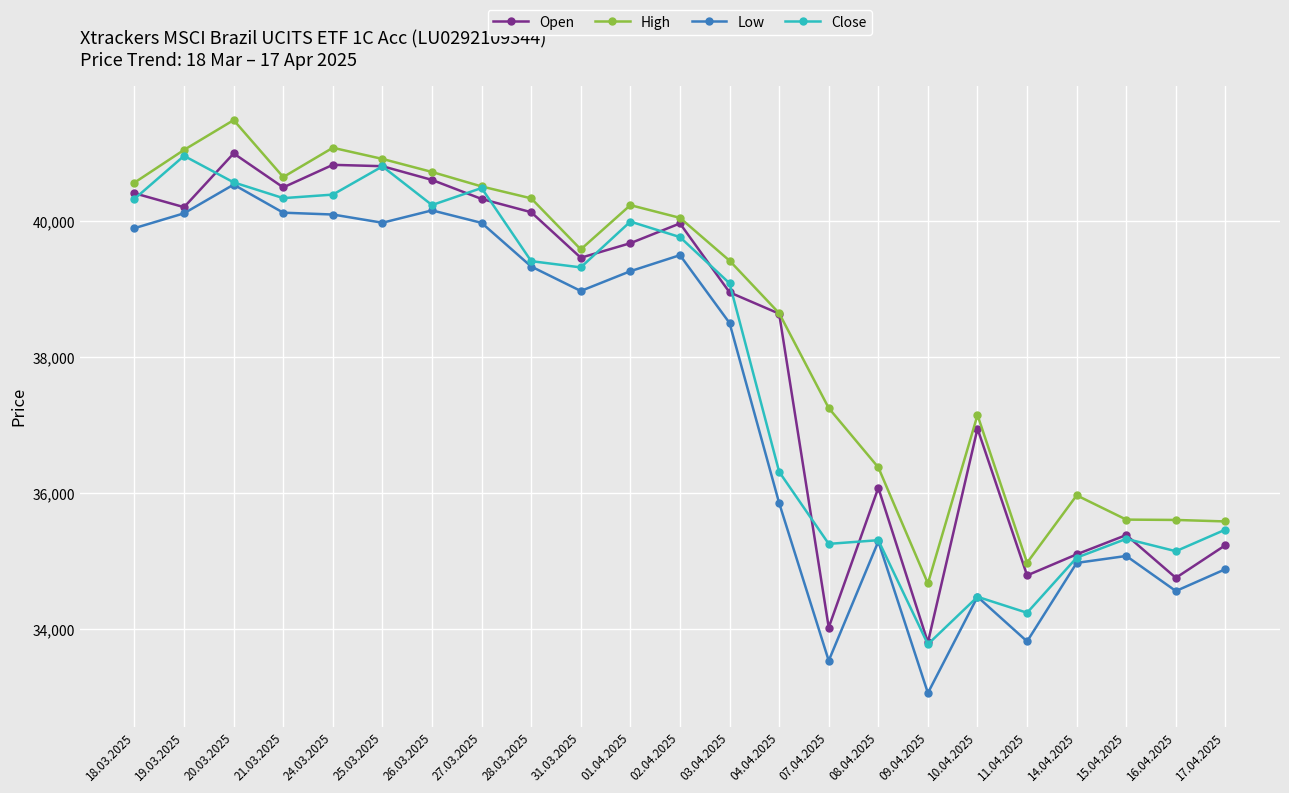

Where is the first local maximum for Low?

20.03.2025